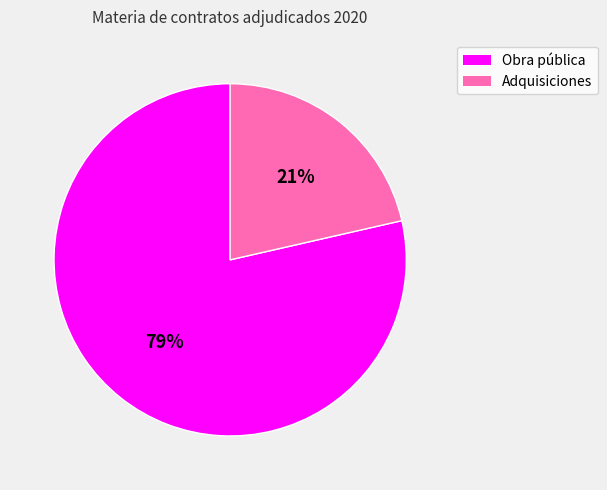

Which slice represents more than half of the pie?

Obra pública